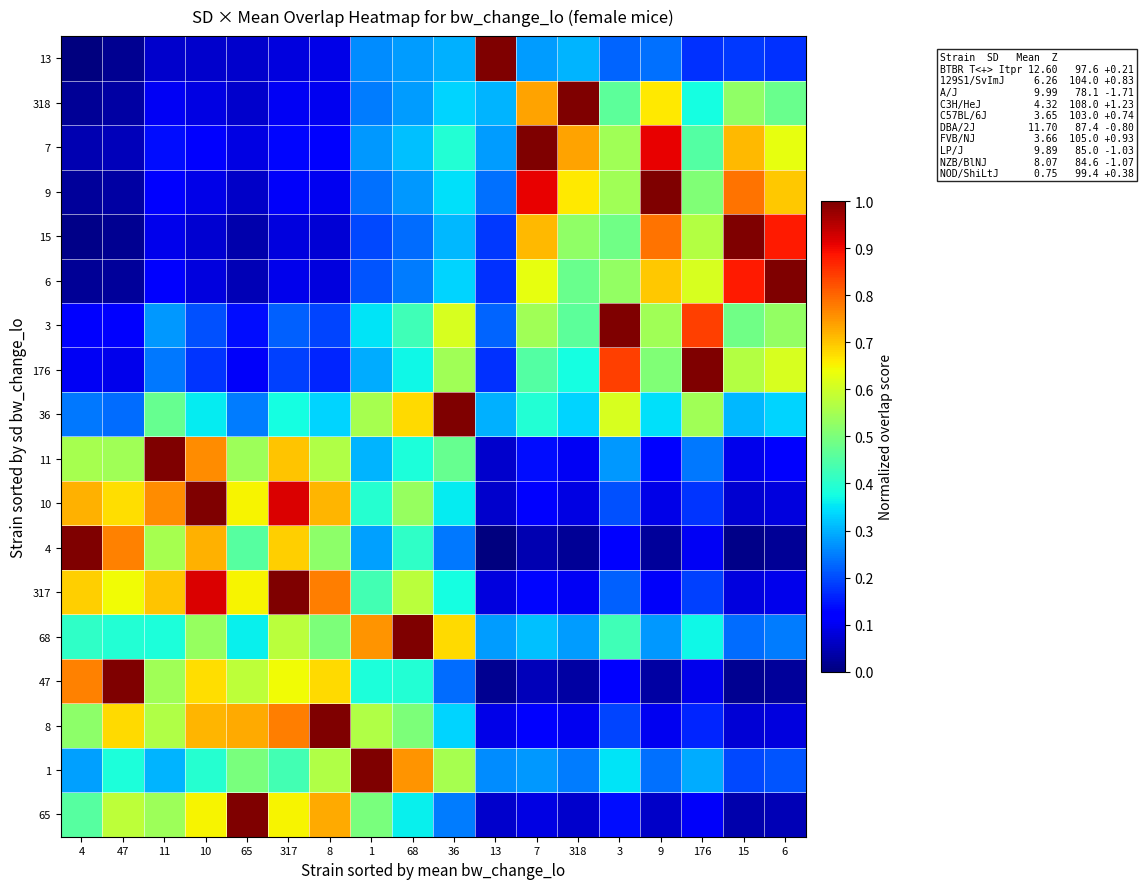

How many categories are shown in the chart?

18